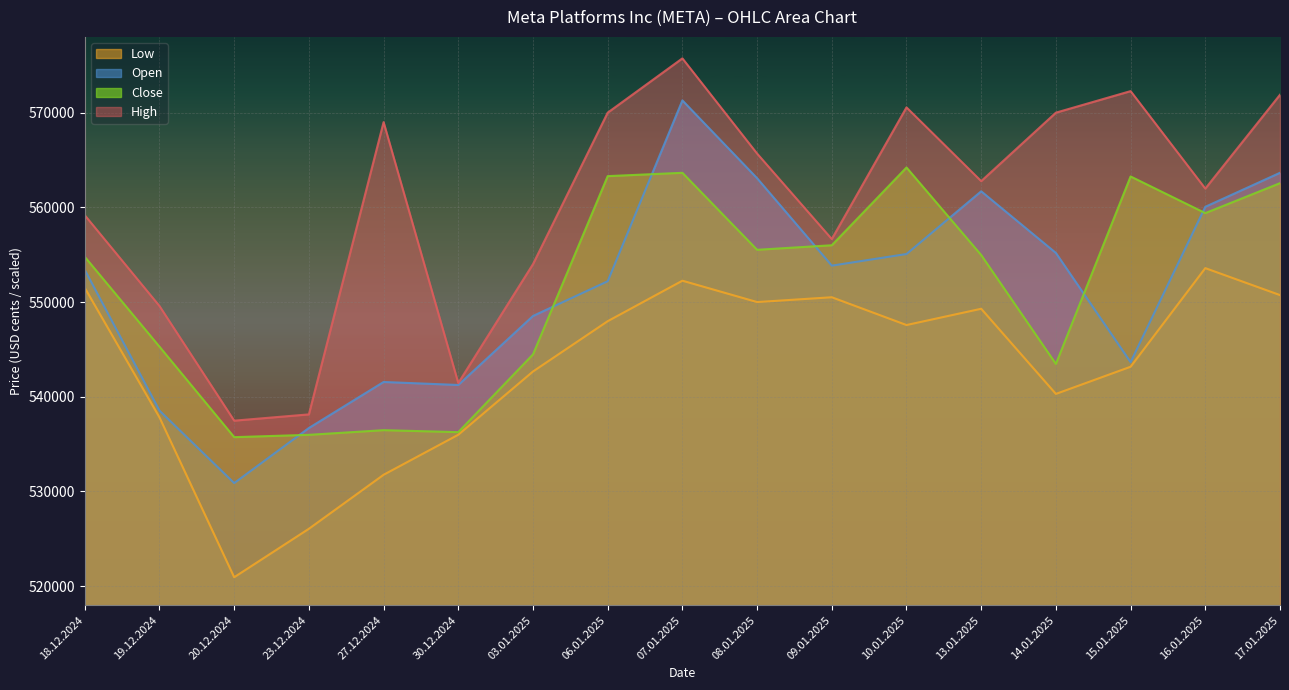

Reading left to right, what are all the values shown in this chart?

Open: 18.12.2024=553402	19.12.2024=538539	20.12.2024=530889	23.12.2024=536704	27.12.2024=541563	30.12.2024=541247	03.01.2025=548532	06.01.2025=552199	07.01.2025=571294	08.01.2025=563077	09.01.2025=553847	10.01.2025=555075	13.01.2025=561697	14.01.2025=555188	15.01.2025=543658	16.01.2025=560060	17.01.2025=563651
High: 18.12.2024=559170	19.12.2024=549584	20.12.2024=537479	23.12.2024=538142	27.12.2024=569000	30.12.2024=541451	03.01.2025=554008	06.01.2025=570000	07.01.2025=575733	08.01.2025=565681	09.01.2025=556654	10.01.2025=570556	13.01.2025=562770	14.01.2025=570000	15.01.2025=572275	16.01.2025=561983	17.01.2025=571891
Low: 18.12.2024=551501	19.12.2024=537824	20.12.2024=520946	23.12.2024=526062	27.12.2024=531764	30.12.2024=535993	03.01.2025=542671	06.01.2025=547981	07.01.2025=552257	08.01.2025=550002	09.01.2025=550509	10.01.2025=547576	13.01.2025=549294	14.01.2025=540303	15.01.2025=543172	16.01.2025=553584	17.01.2025=550738
Close: 18.12.2024=554776	19.12.2024=545291	20.12.2024=535738	23.12.2024=535983	27.12.2024=536474	30.12.2024=536267	03.01.2025=544476	06.01.2025=563298	07.01.2025=563649	08.01.2025=555520	09.01.2025=555999	10.01.2025=564210	13.01.2025=554967	14.01.2025=543467	15.01.2025=563264	16.01.2025=559393	17.01.2025=562556